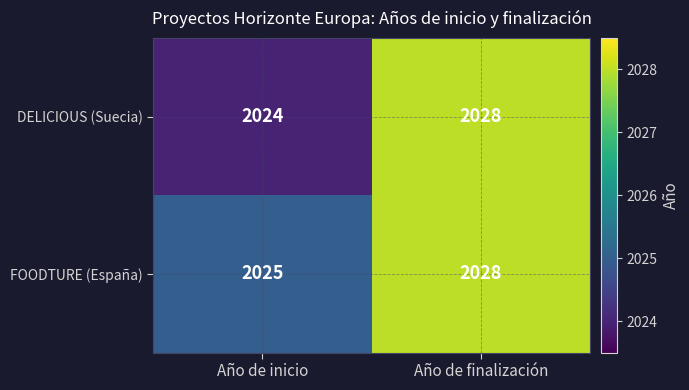

The value of DELICIOUS (Suecia) at Año de finalización is 2028. True or false?

True